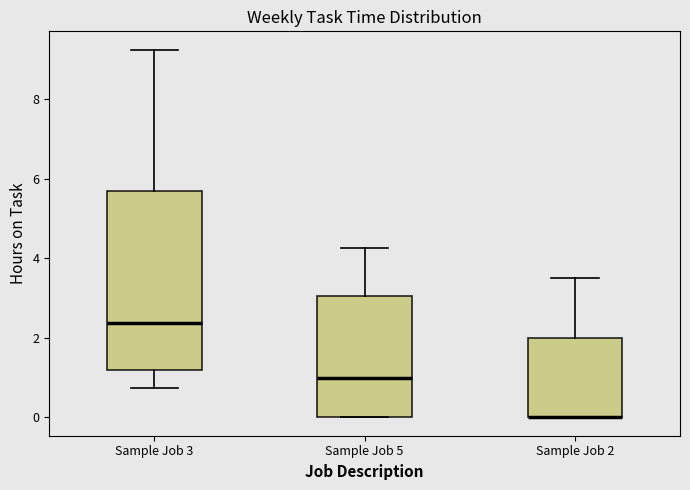

Reading left to right, transcribe this box plot: for each box, give where its median line is, the range the box spans, and where its two whiskers end, as read against the y-axis. The values are not printed on the chart, so give them approximately, as read against the axis.

Sample Job 3: median 2.4, box 1.2 to 5.6, whiskers 0.8 to 9.2
Sample Job 5: median 1.0, box 0.0 to 3.0, whiskers 0.0 to 4.2
Sample Job 2: median 0.0 (drawn on the box's lower edge), box 0.0 to 2.0, whiskers 0.0 to 3.6